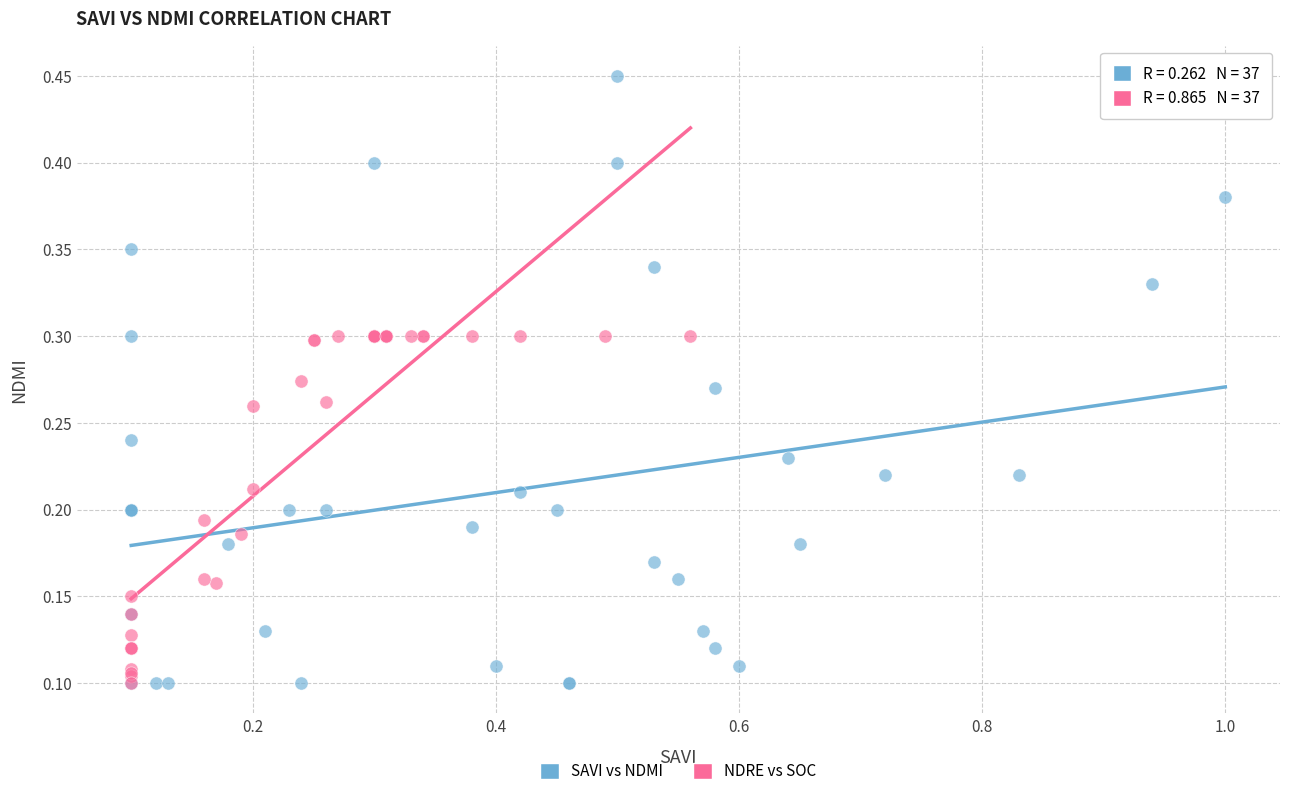

Which series contains the highest Y value?

SAVI vs NDMI